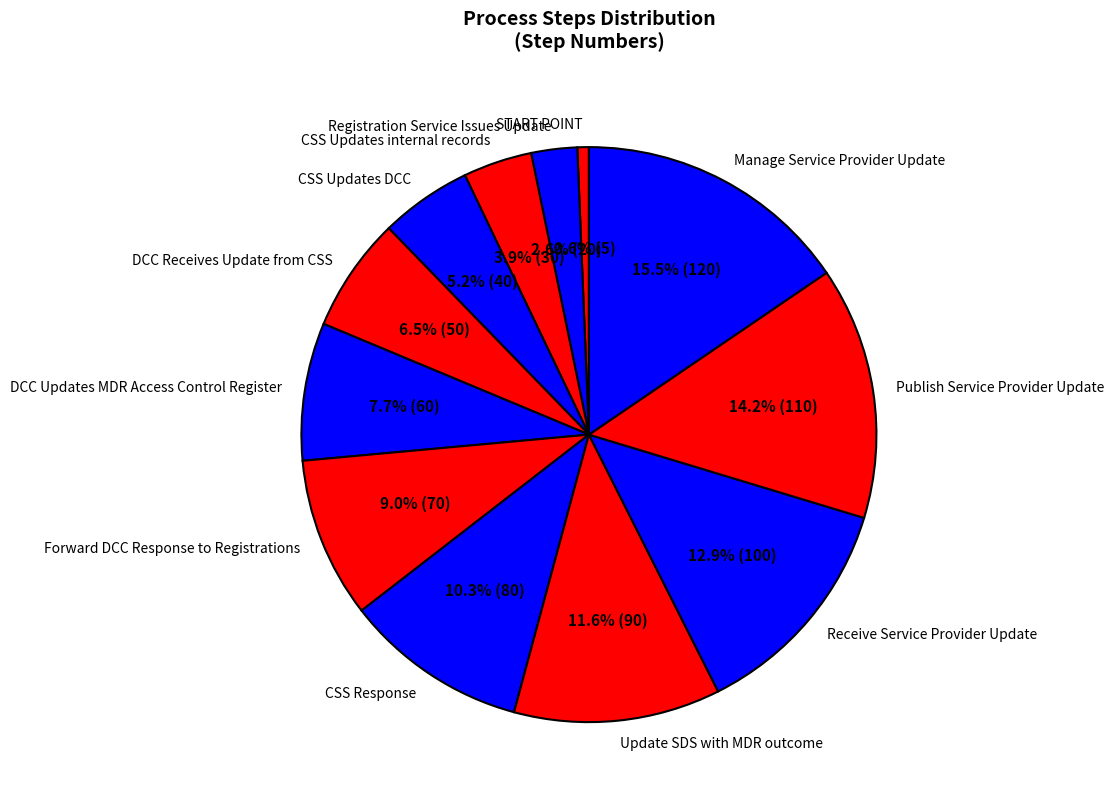

Does Manage Service Provider Update account for over 50% of the chart?

No